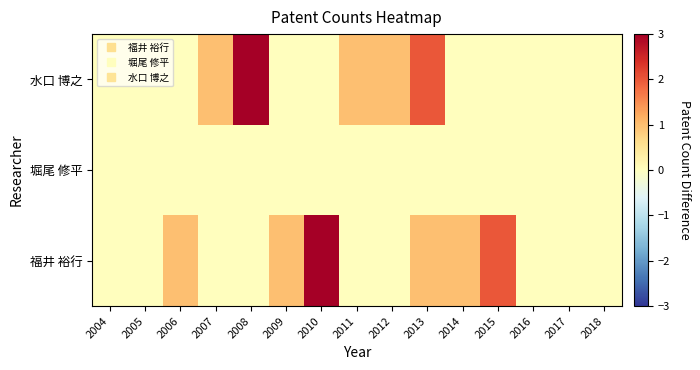

Which series has the largest range (max minus min)?

福井 裕行